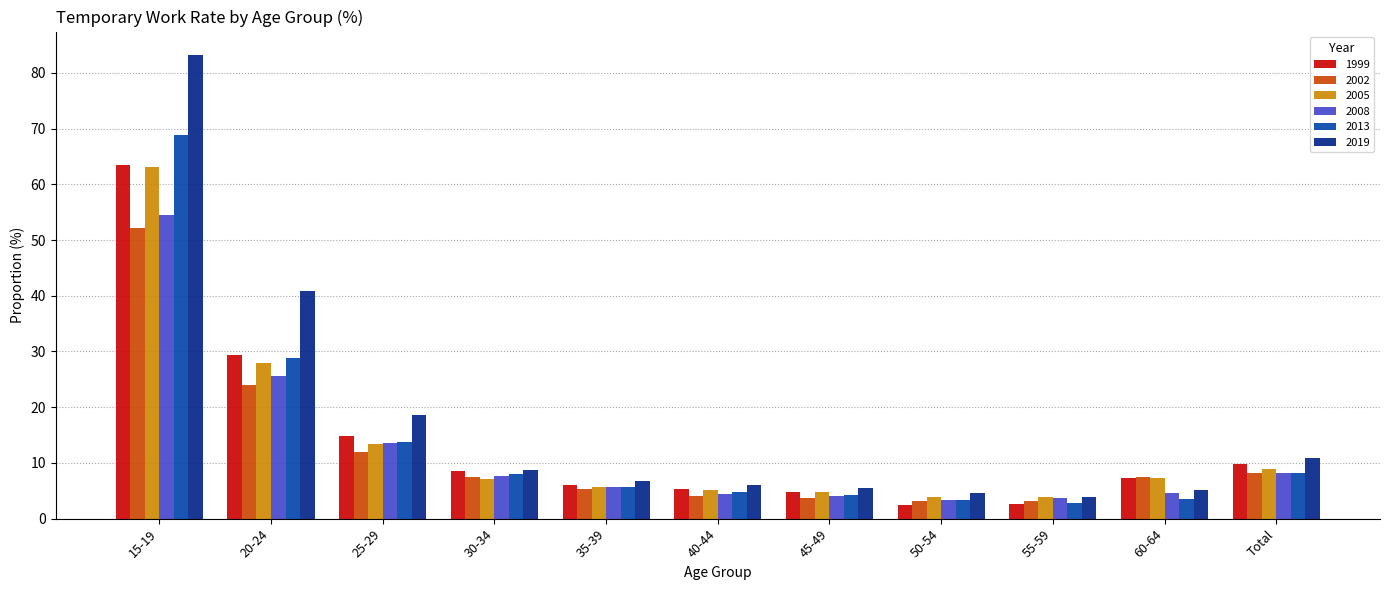

Between 25-29 and 60-64, which series saw the biggest shift?

2019